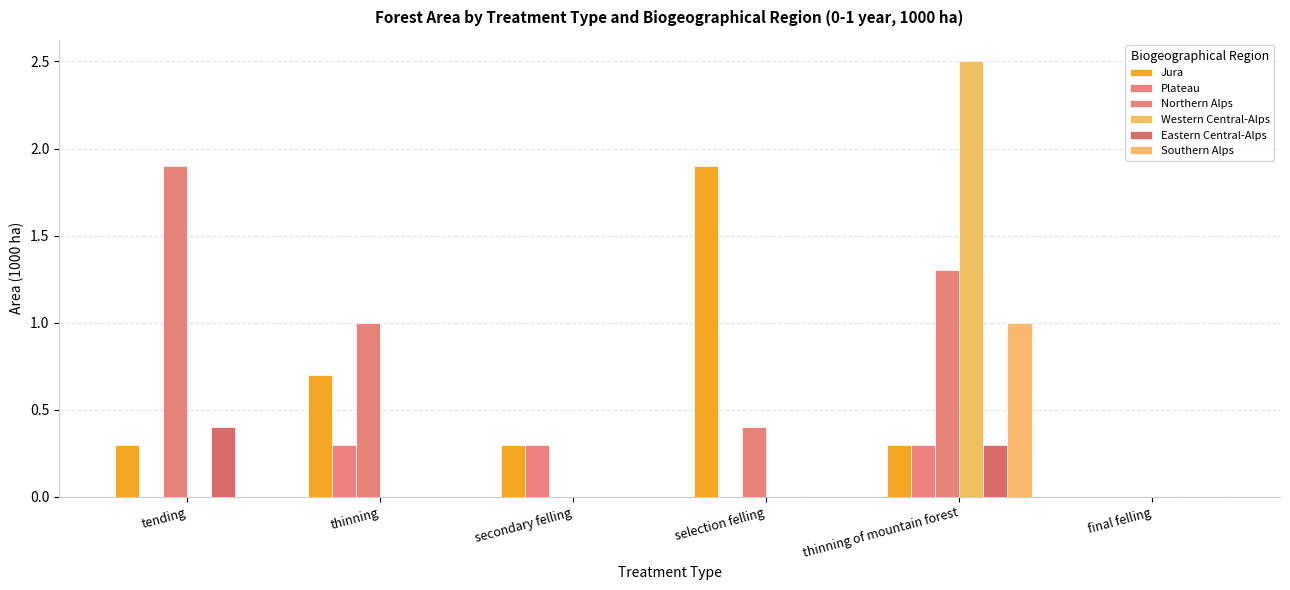

Rank the series at tending from highest to lowest value.

Northern Alps, Eastern Central-Alps, Jura, Plateau, Western Central-Alps, Southern Alps